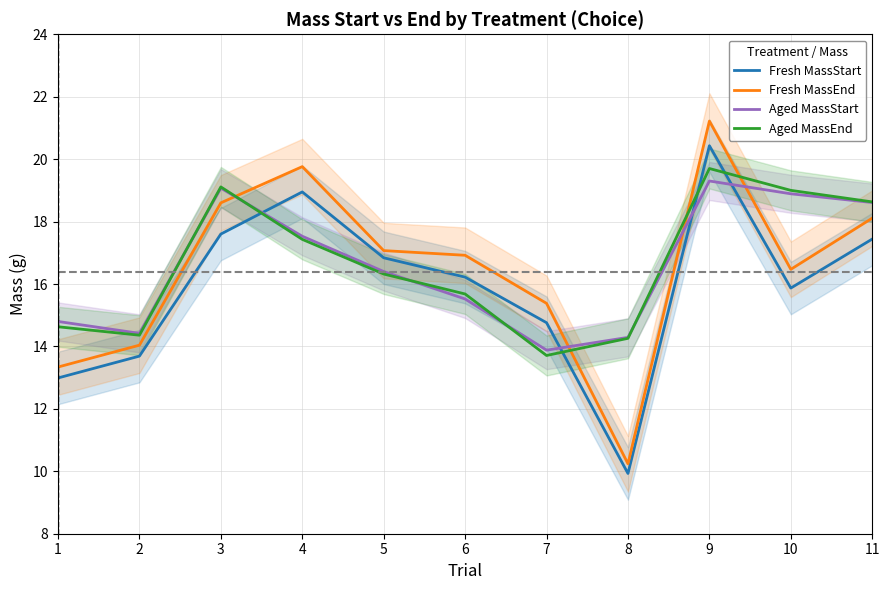

Which has a higher value, 11 or 7?

11